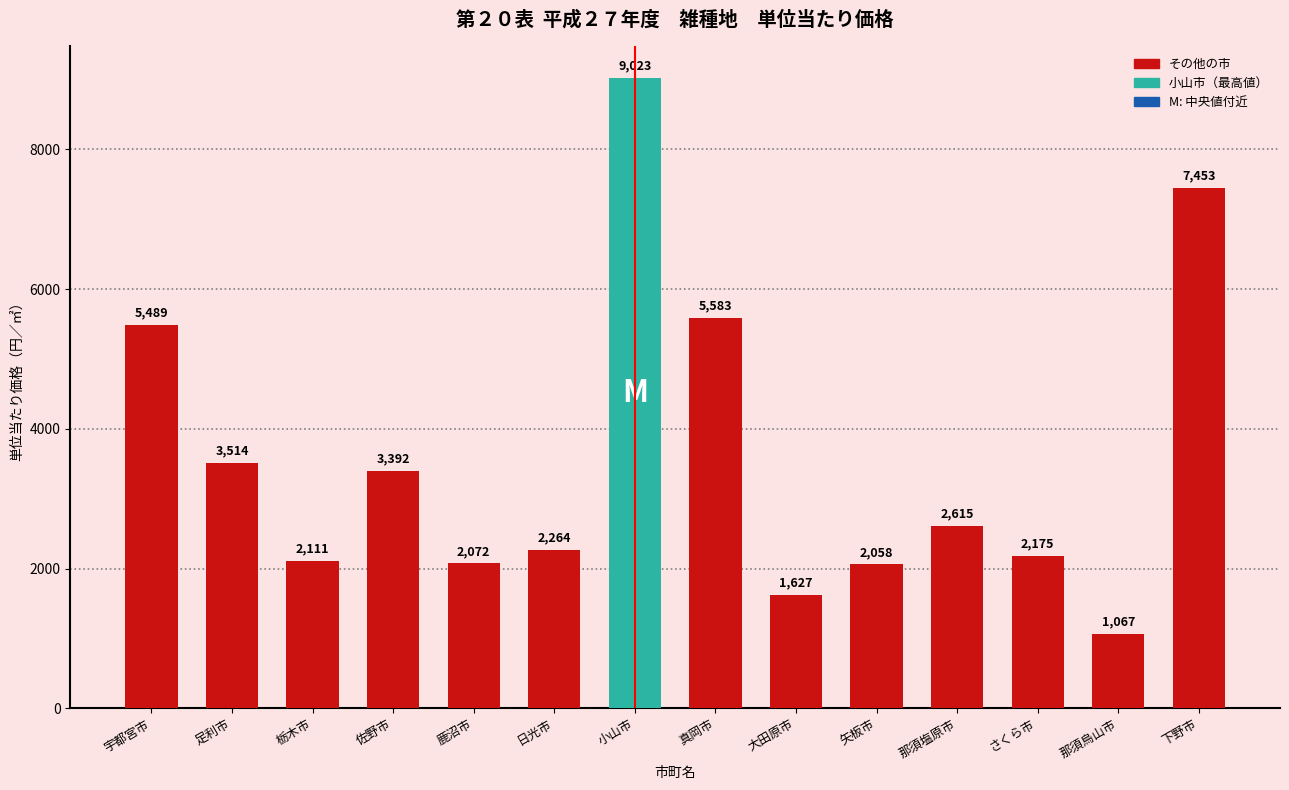

At which label does the data first exceed 2615?

宇都宮市